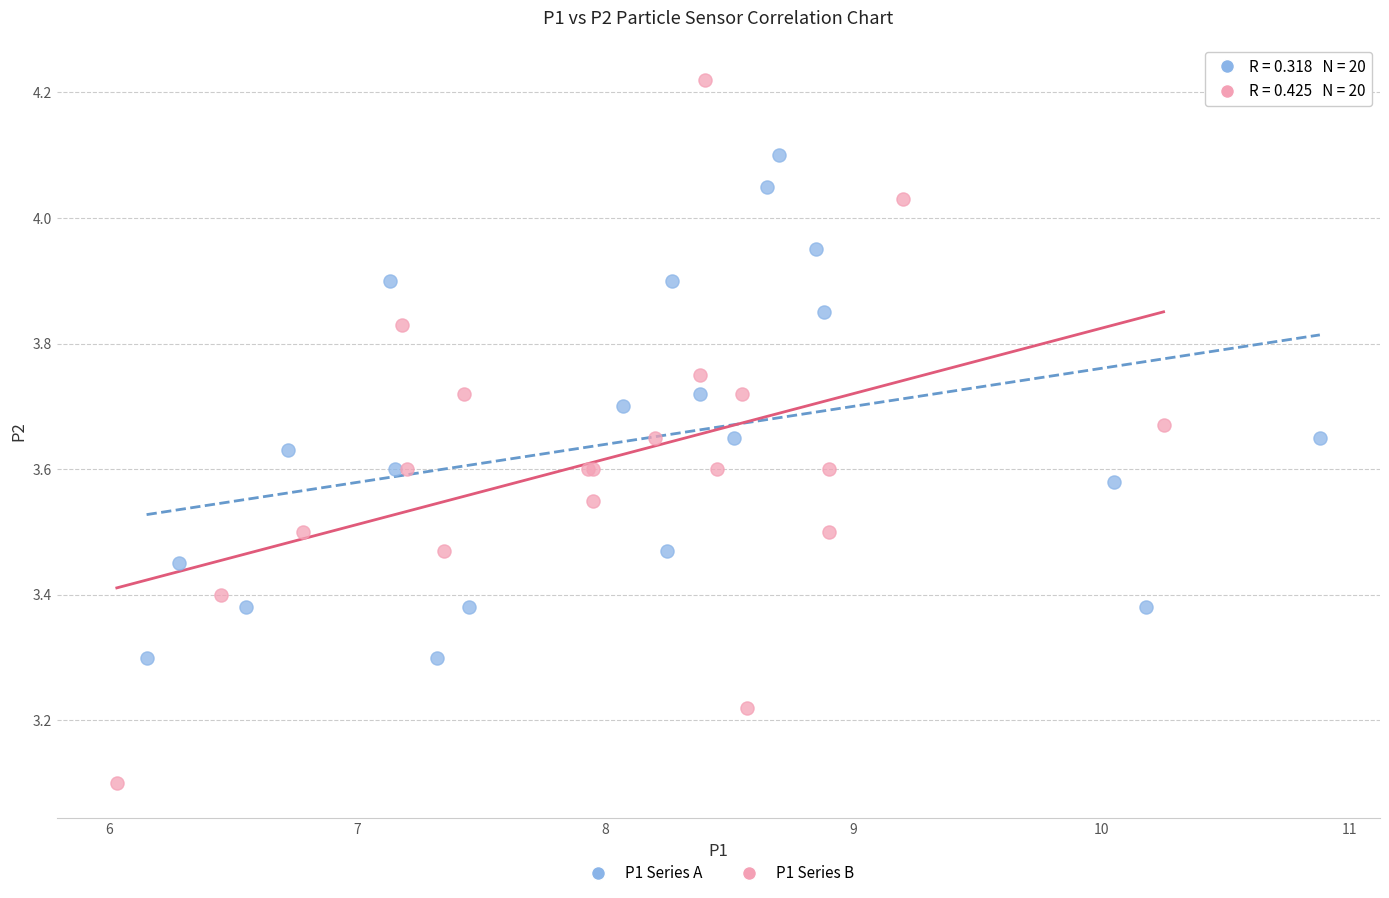

Which series reaches the minimum Y coordinate?

P1 Series B